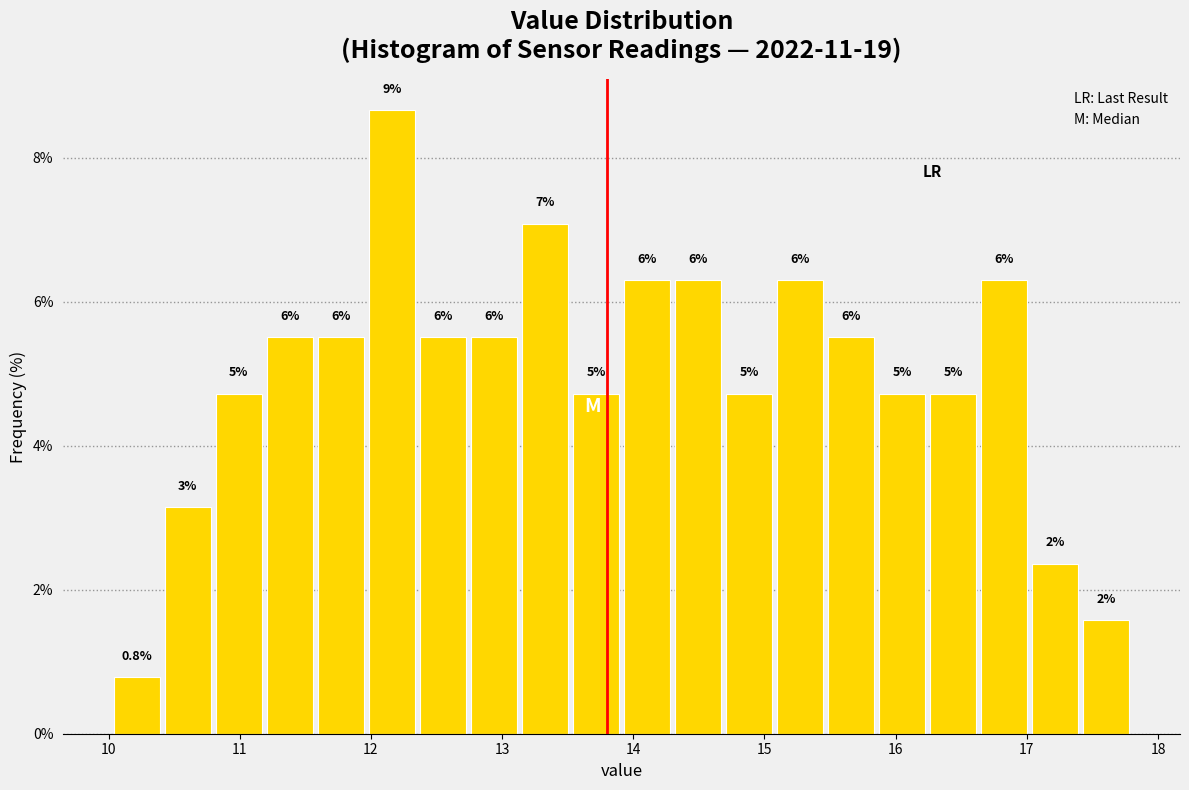

Read against the x-axis, roughly where is the centre of the tallest bar?

12.2